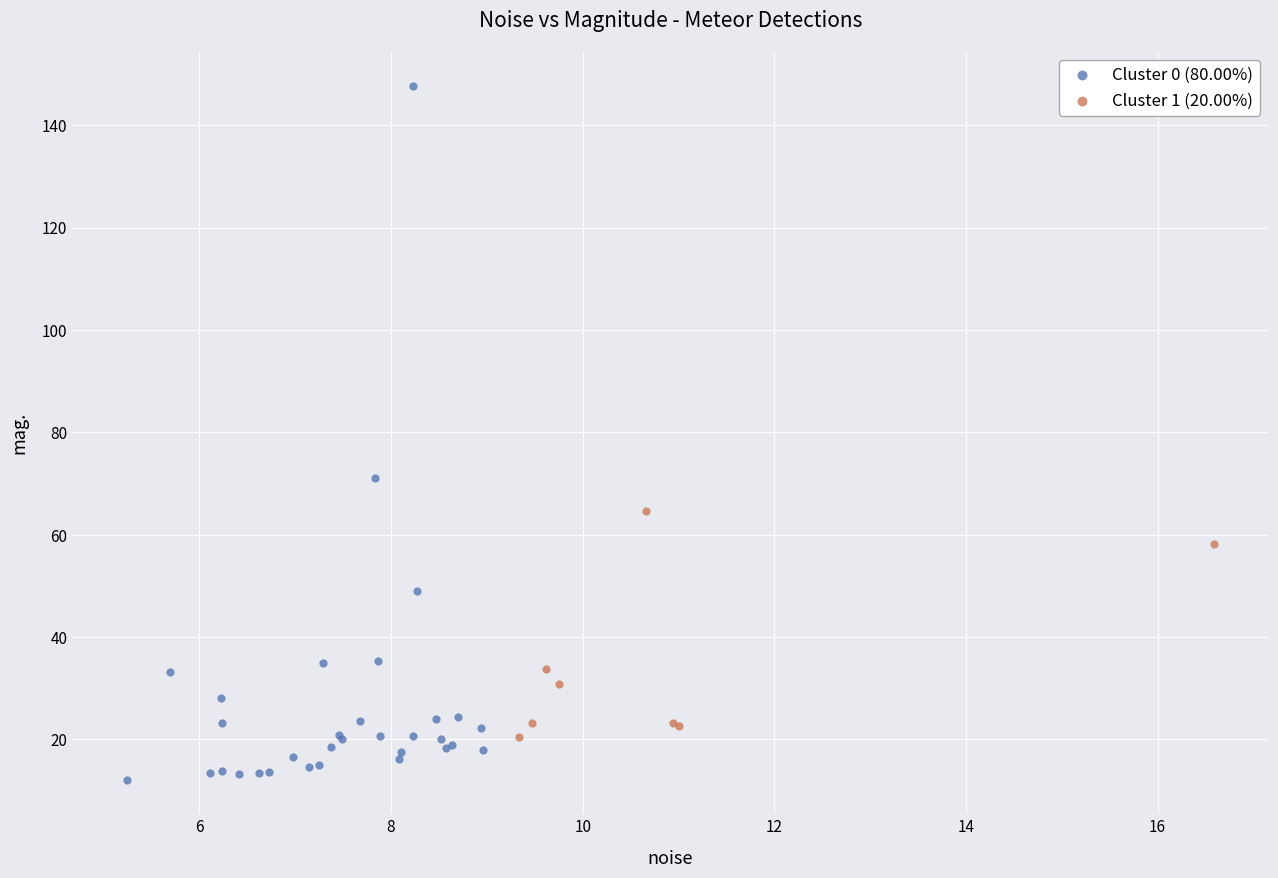

Which series reaches the minimum Y coordinate?

Cluster 0 (80.00%)